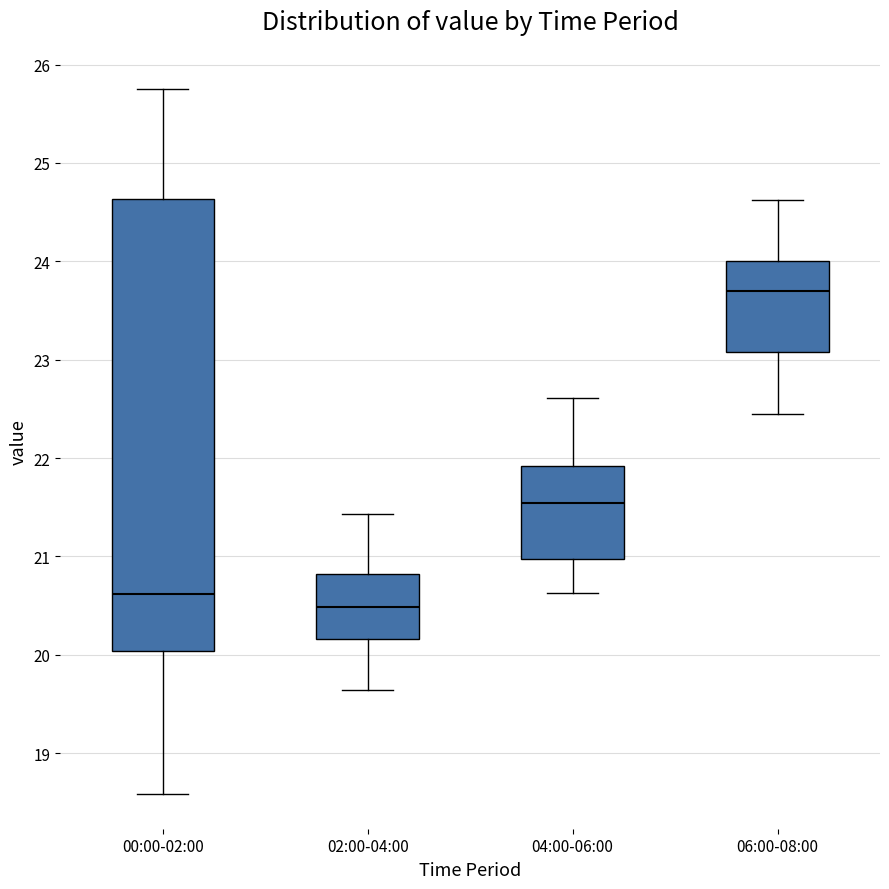

Which box's median line is the highest?

06:00-08:00